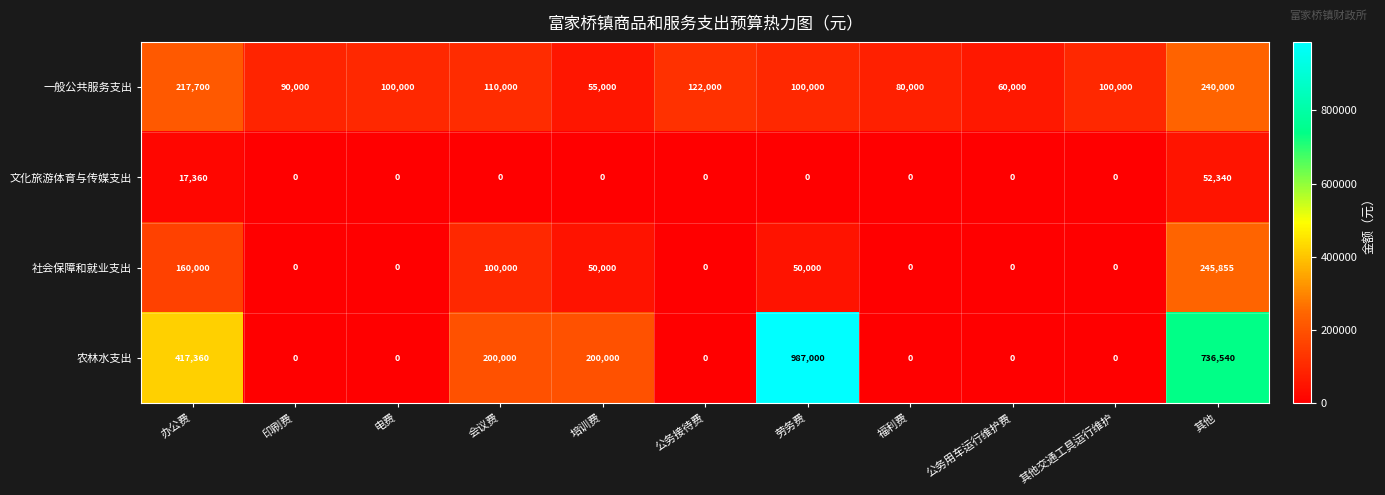

At which label is 社会保障和就业支出 closest to 122927?

会议费